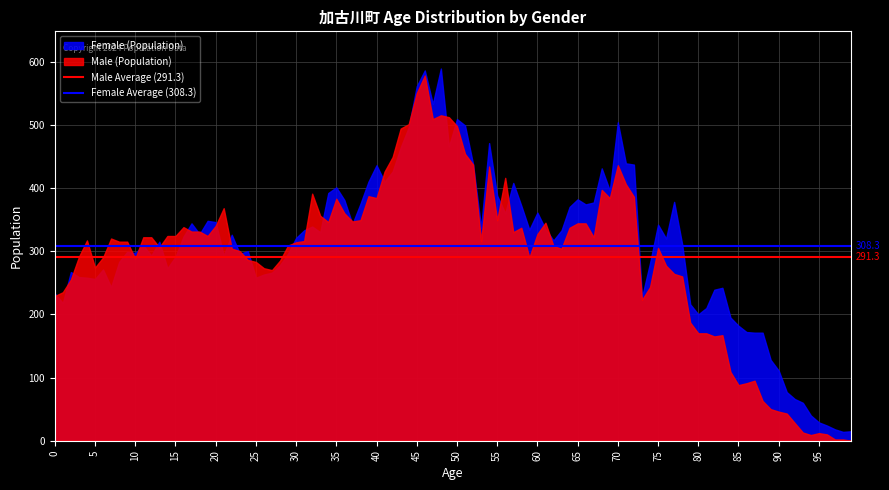

At 65, list the series in order from smallest to largest.

Male (Population), Female (Population)